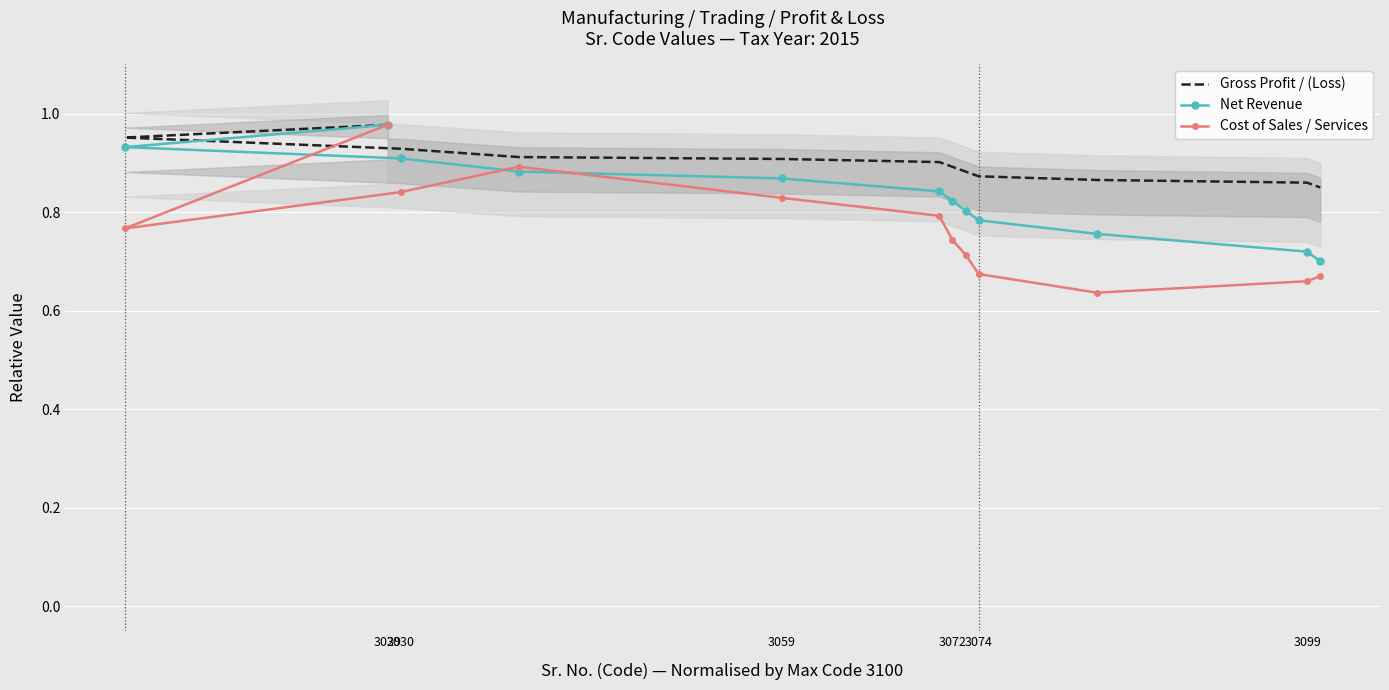

Rank the series by their maximum value, from highest to lowest.

Gross Profit / (Loss), Net Revenue, Cost of Sales / Services